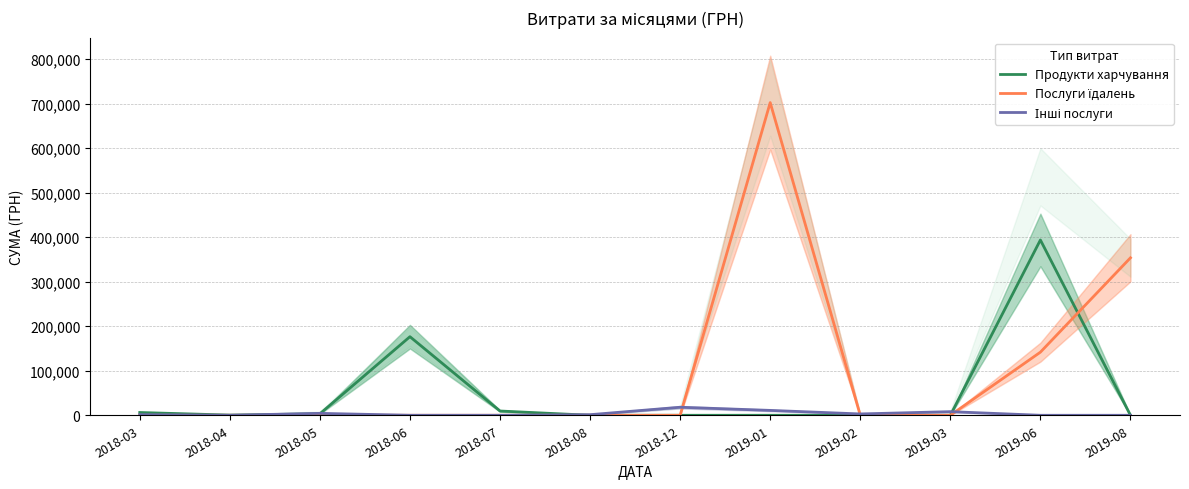

At which label is Інші послуги closest to 9026?

2019-03